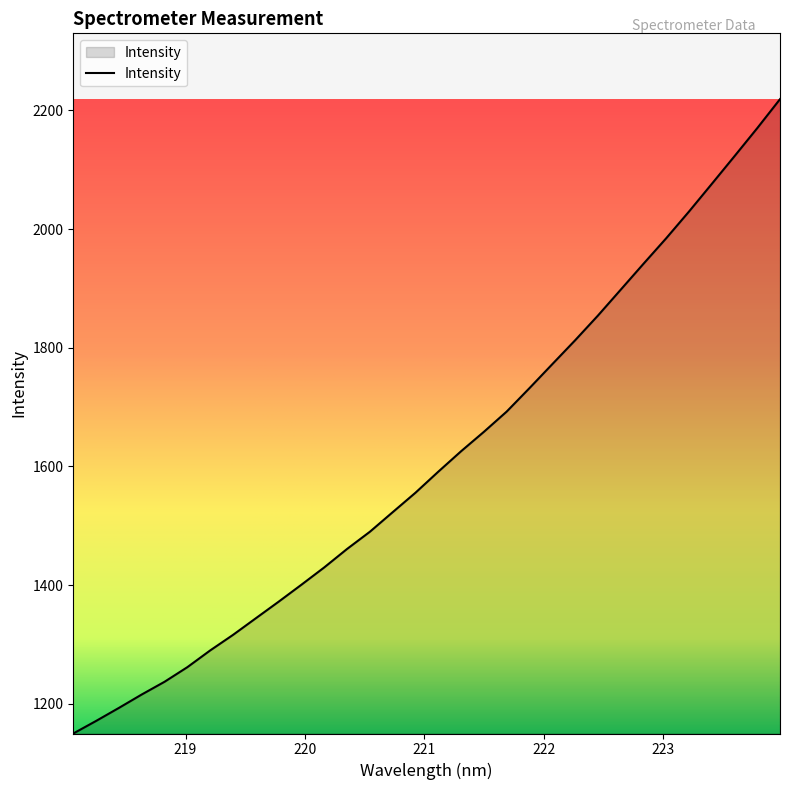

What is the greatest value displayed?

2219.0